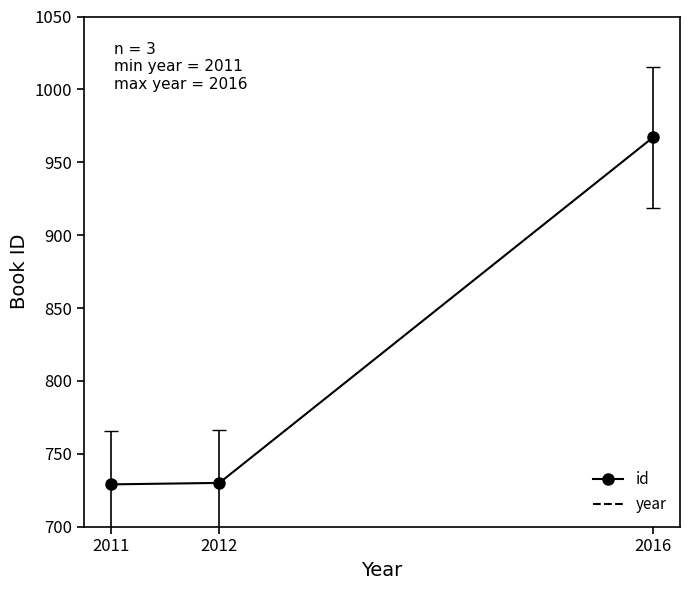

Which category has the highest value in the year series?

2016